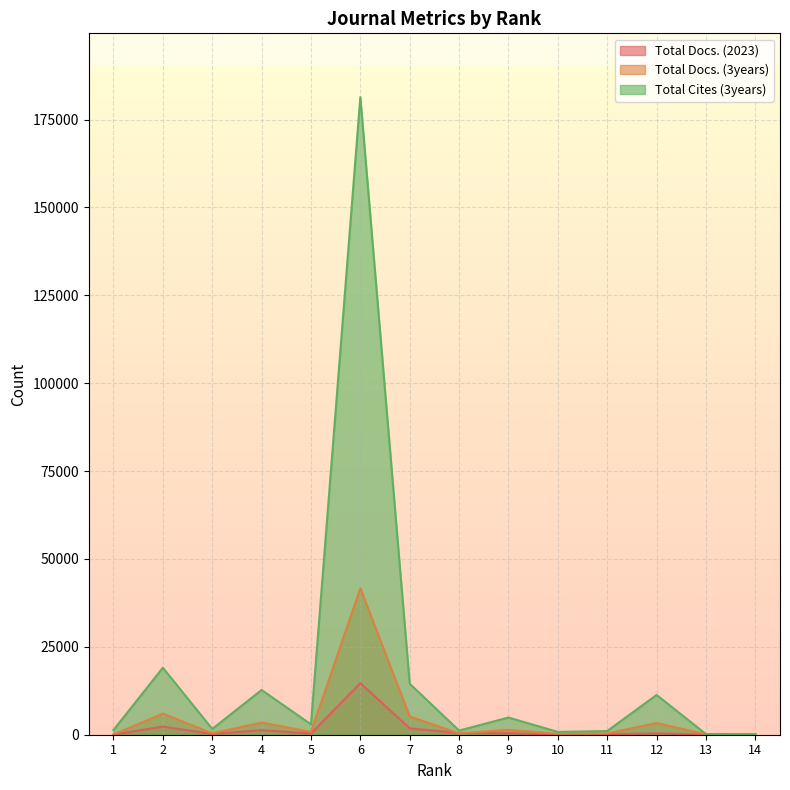

At which category is the sum across all series the highest?

6